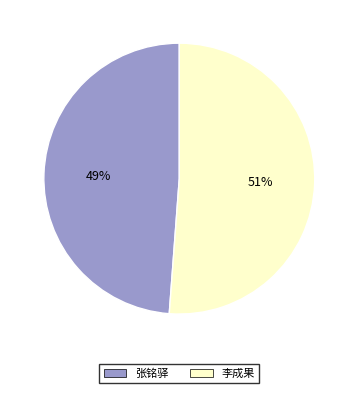

Rank the categories by value from lowest to highest.

张铭驿, 李成果